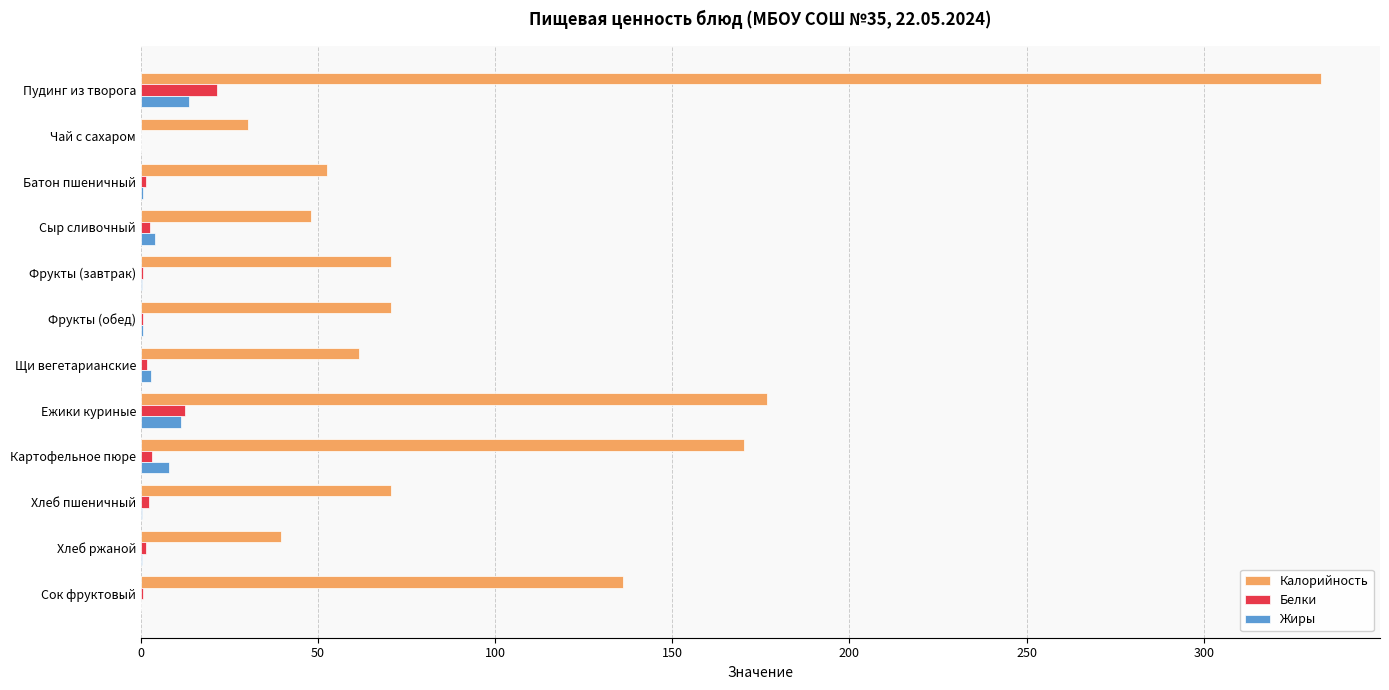

Is it true that Жиры equals 0.0 at Чай с сахаром?

True